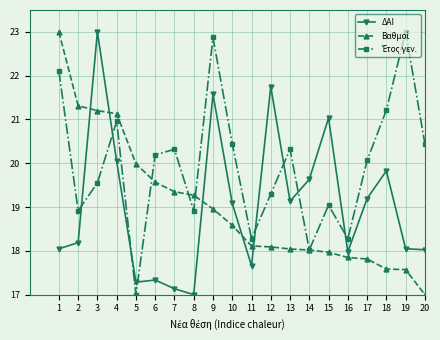

Is it true that ΔΑΙ equals 18.0 at 20?

True